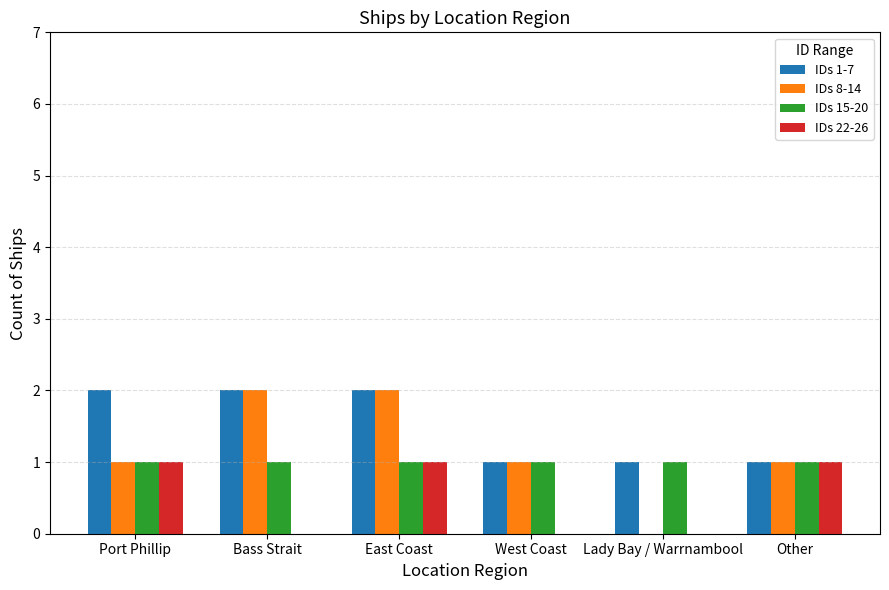

How many series are shown in this chart?

4